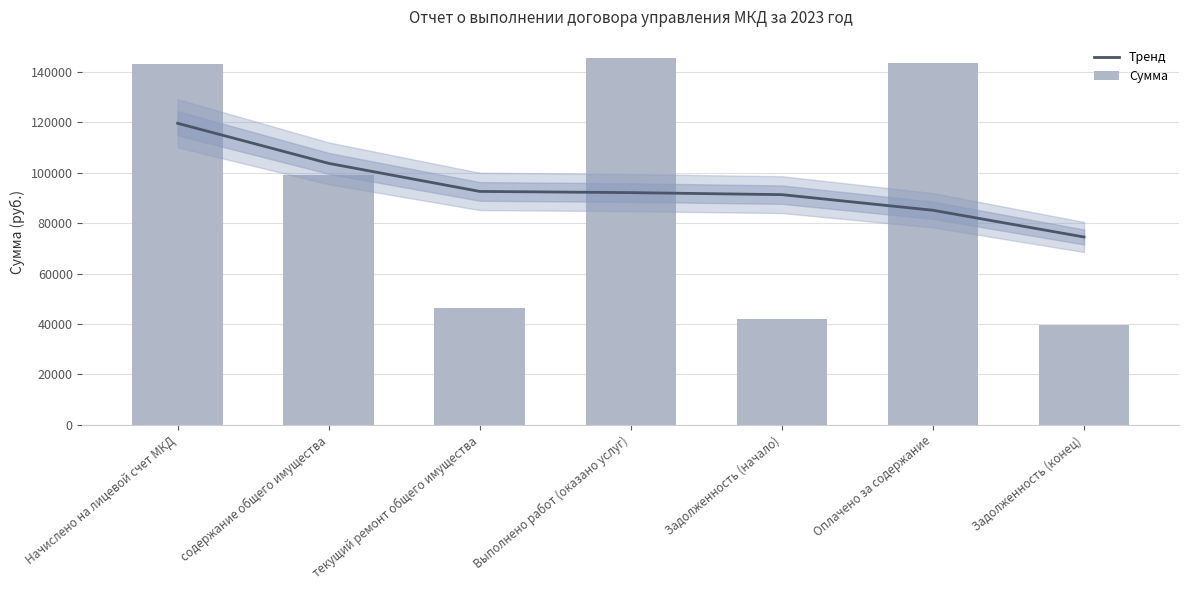

The value of Тренд at Оплачено за содержание is 85083.7. True or false?

True